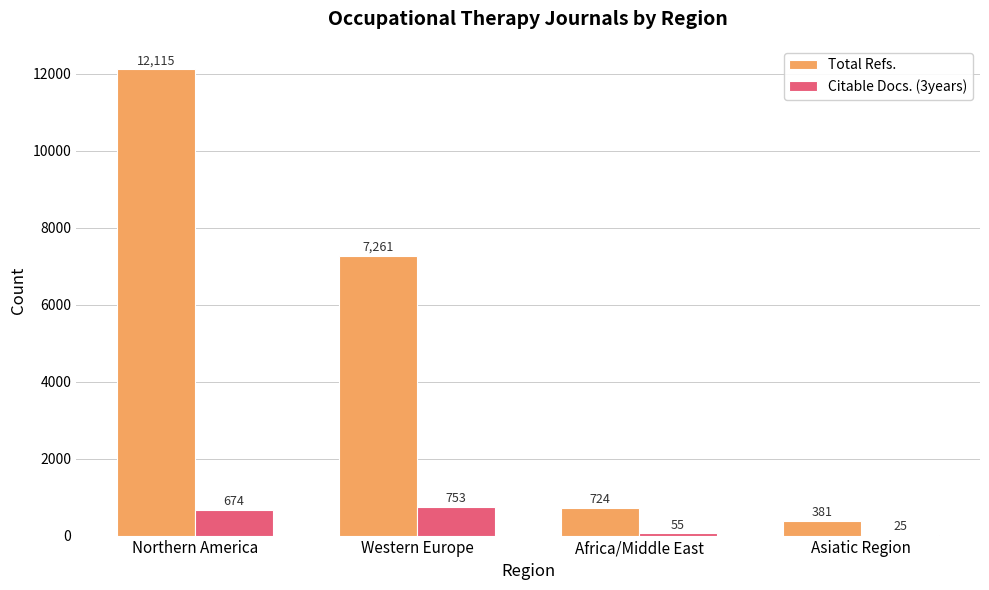

Reading left to right, list all the values displayed in this chart.

Total Refs.: 12115	7261	724	381
Citable Docs. (3years): 674	753	55	25